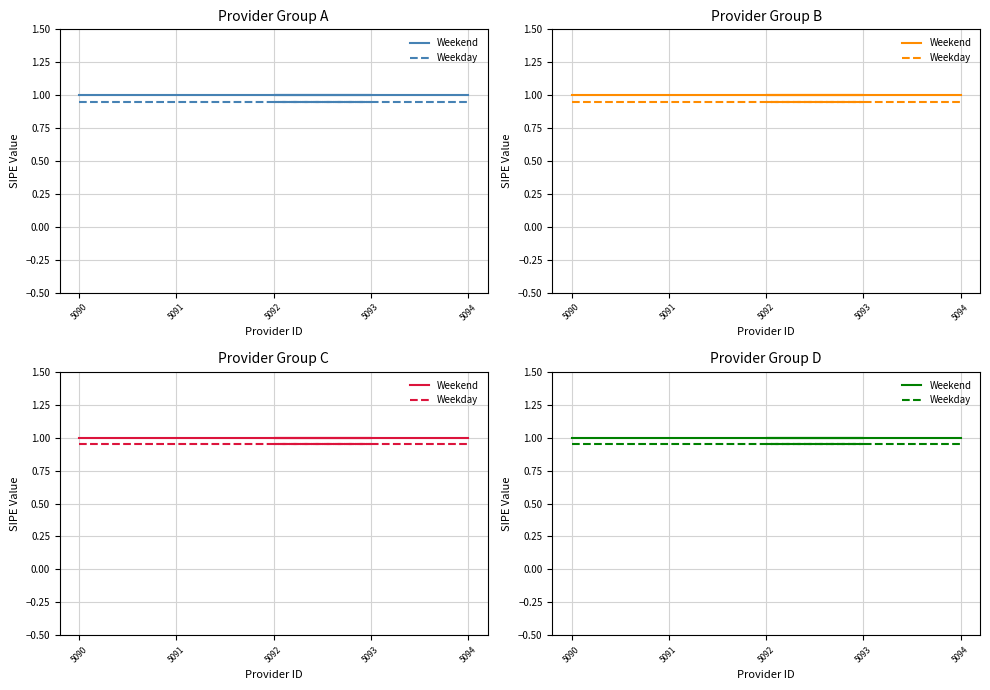

How many lines are shown in the chart?

2